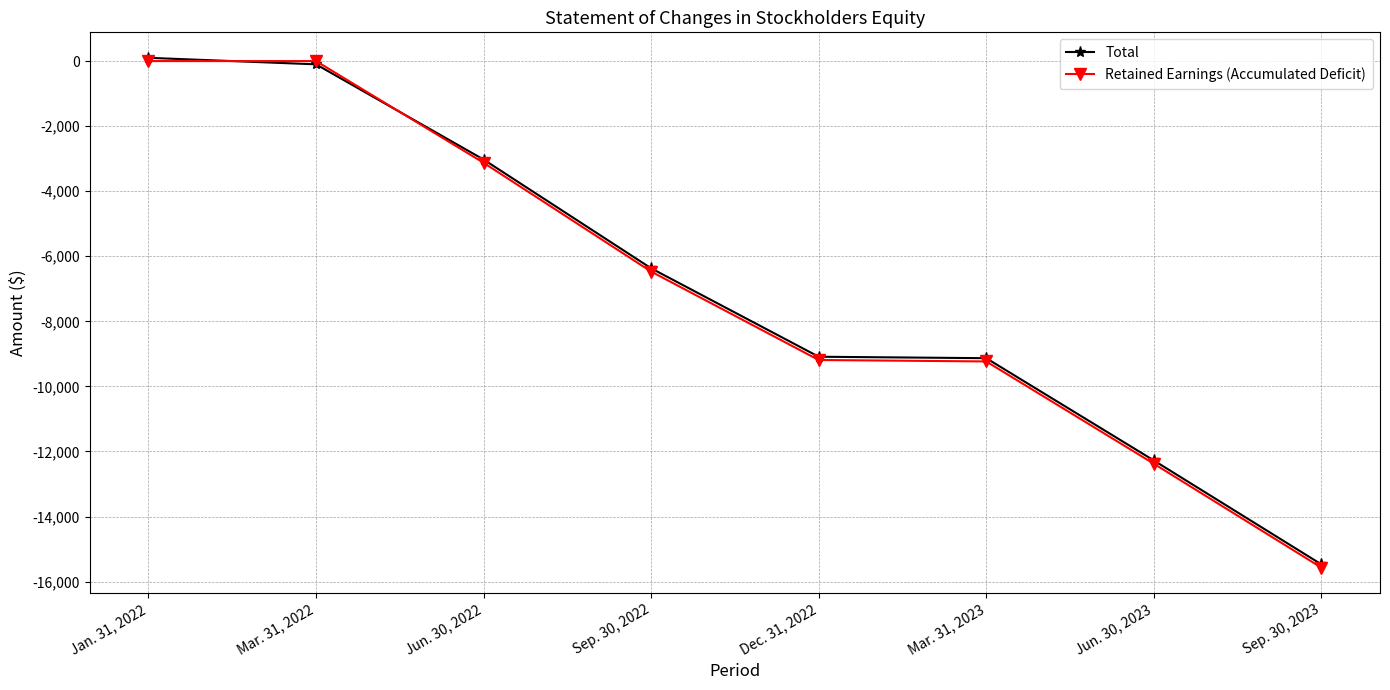

The value of Retained Earnings (Accumulated Deficit) at Jan. 31, 2022 is 7458. True or false?

False